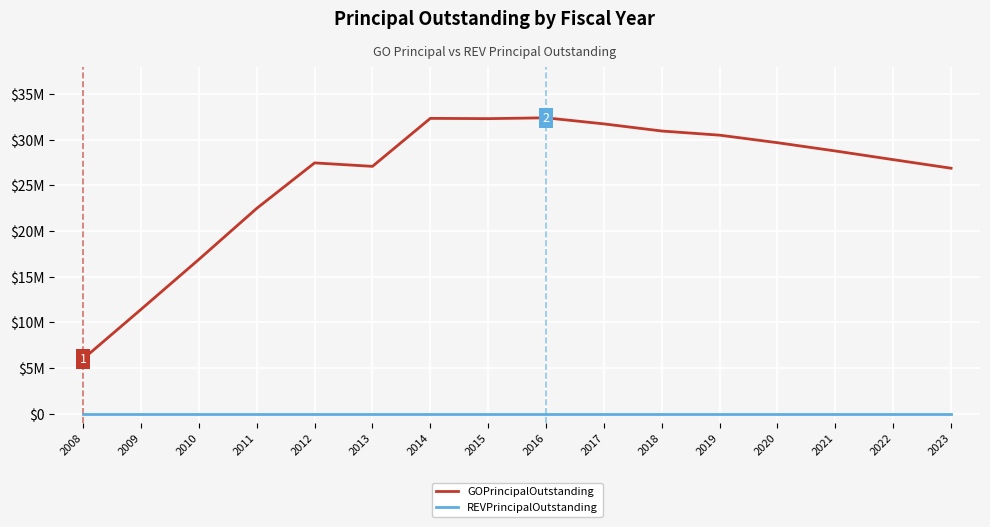

Which series has the largest range (max minus min)?

GOPrincipalOutstanding